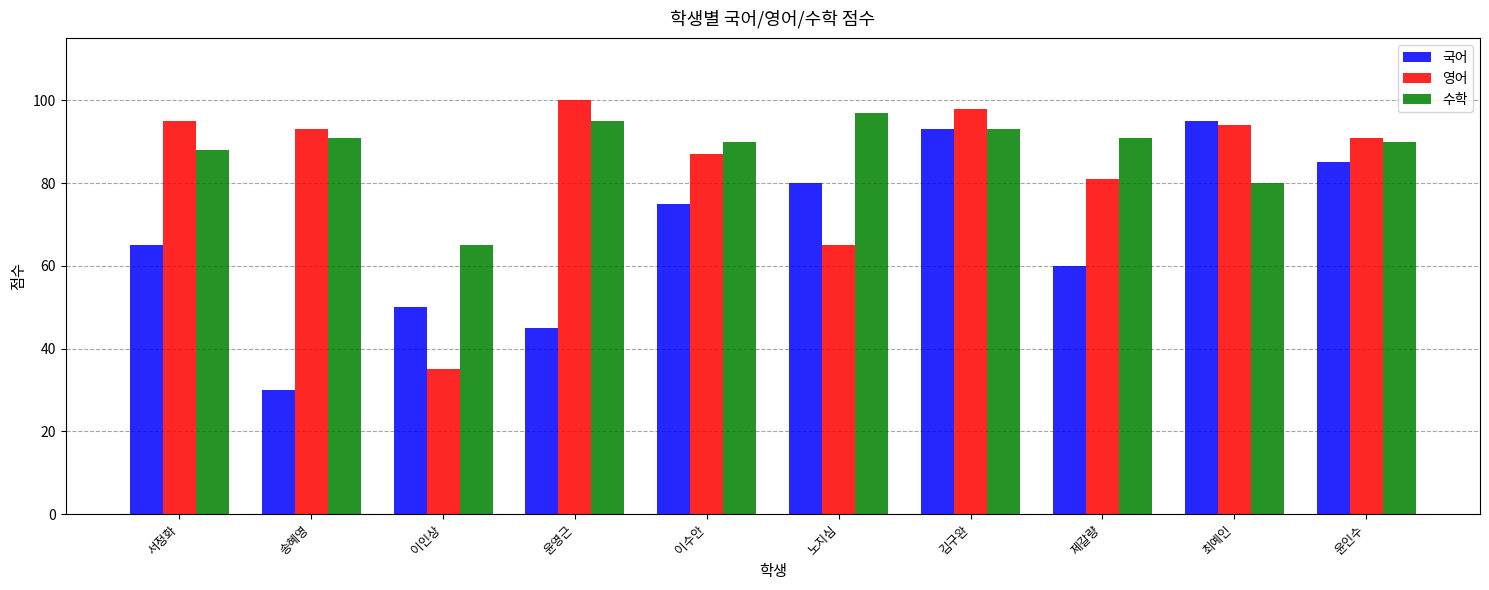

What position from the right is 이인상?

8